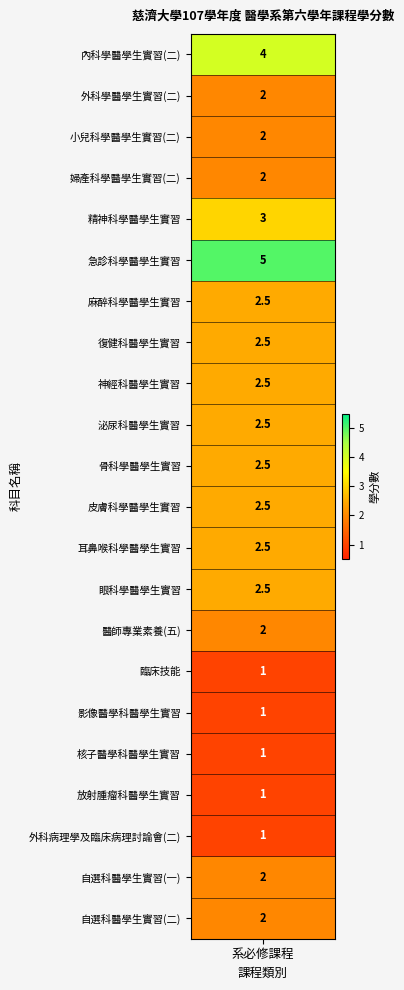

What is the difference between the maximum and minimum values?

4.0